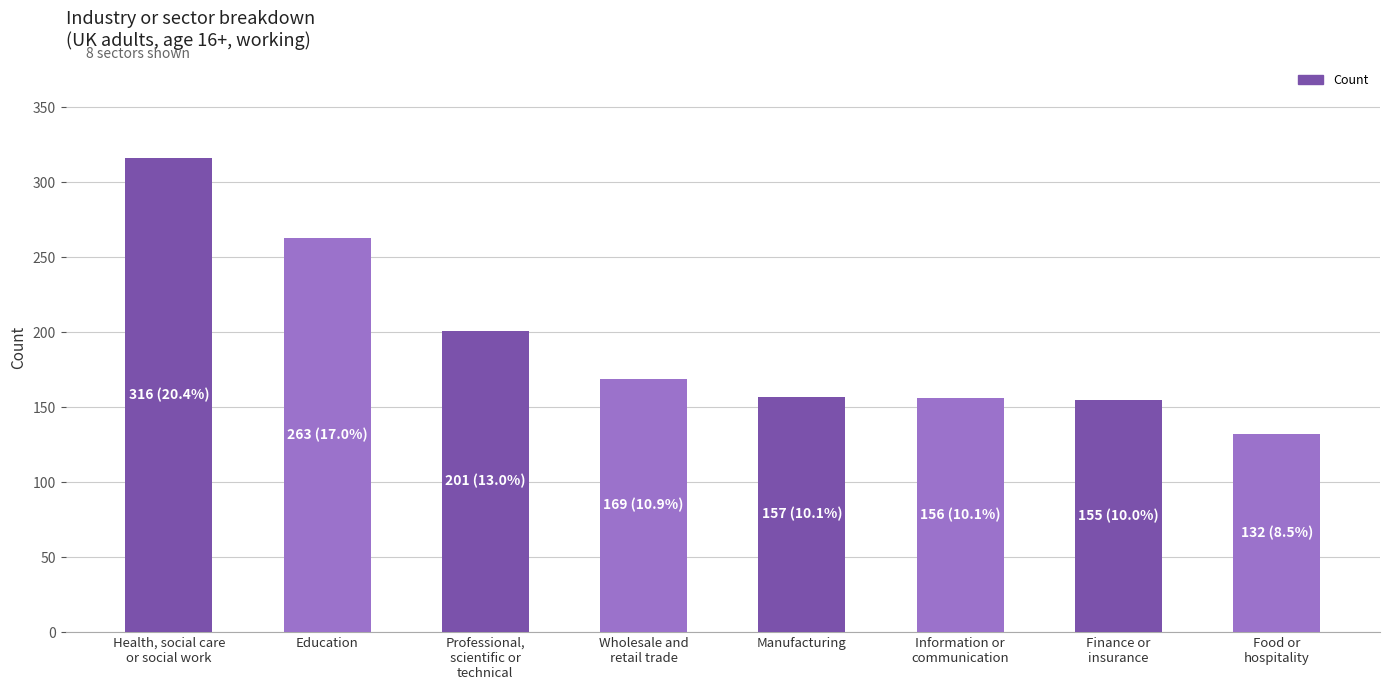

The value at Finance or
insurance is 155. True or false?

True